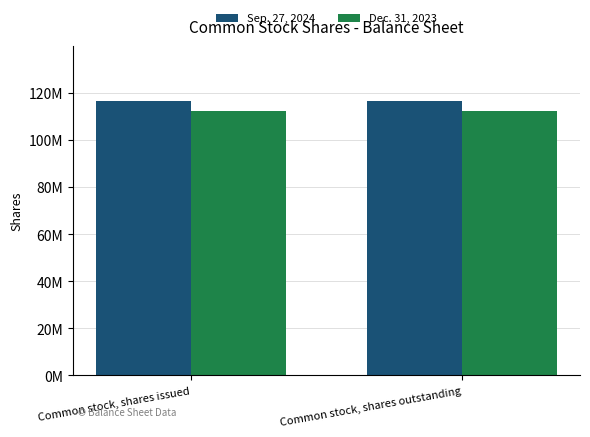

What is the label of the 1st bar from the right?

Common stock, shares outstanding